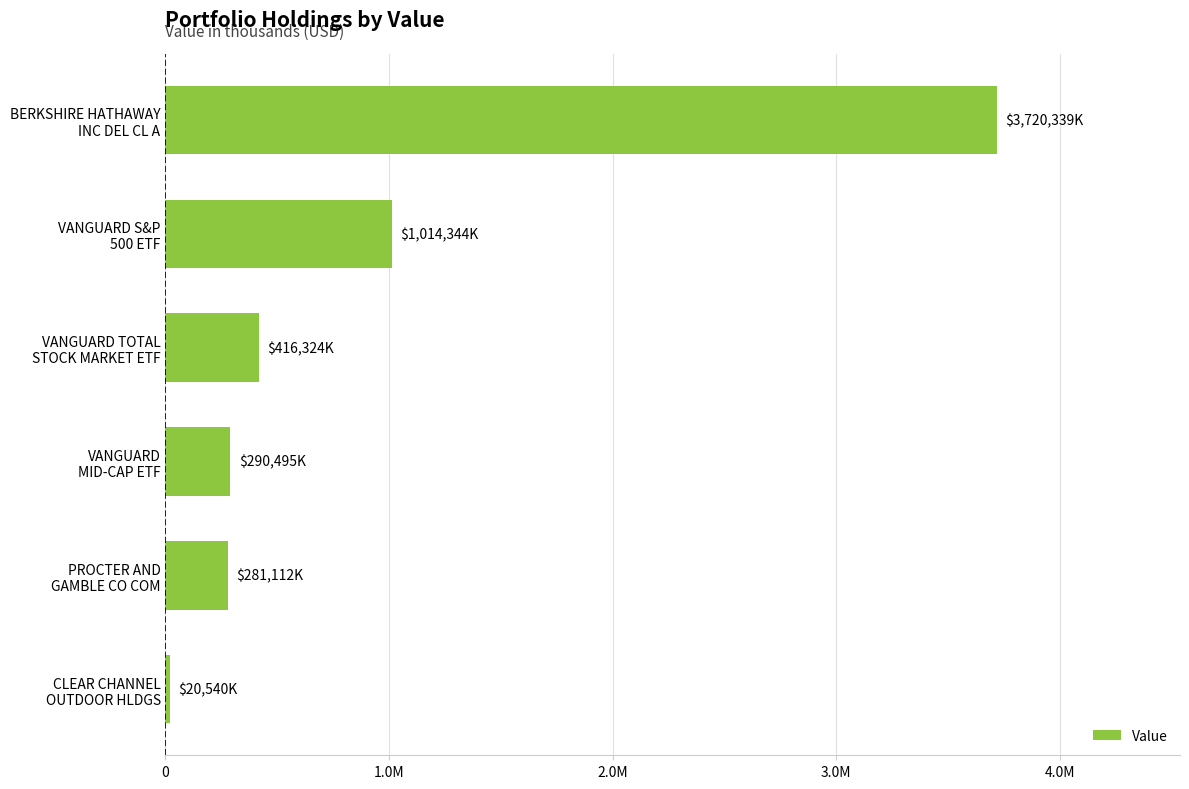

Does the chart contain any negative values?

No